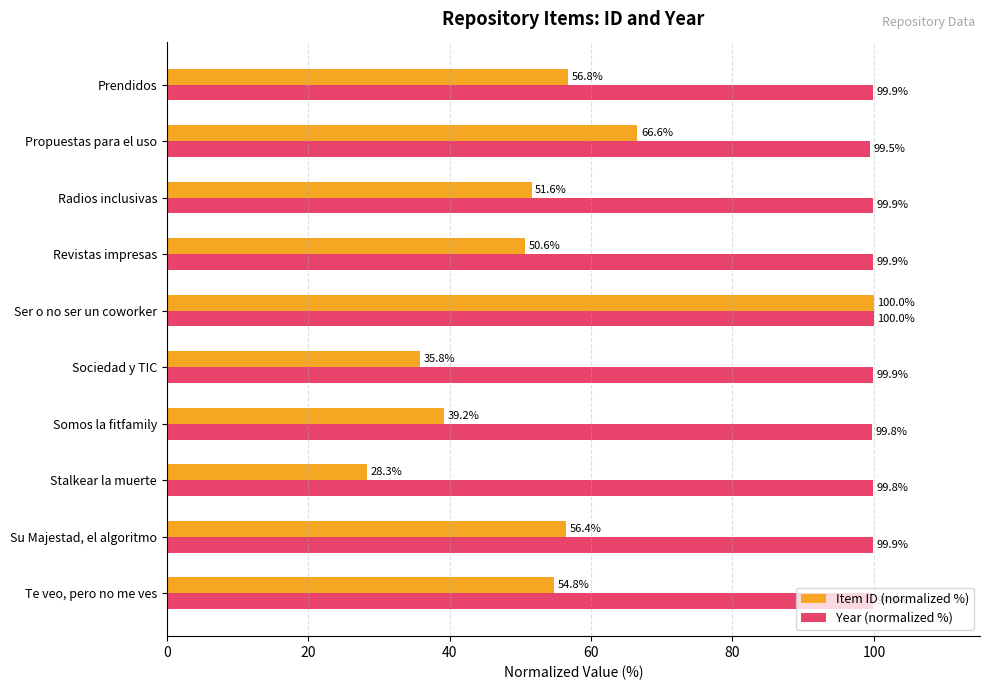

Which series has the largest total across all categories?

Year (normalized %)